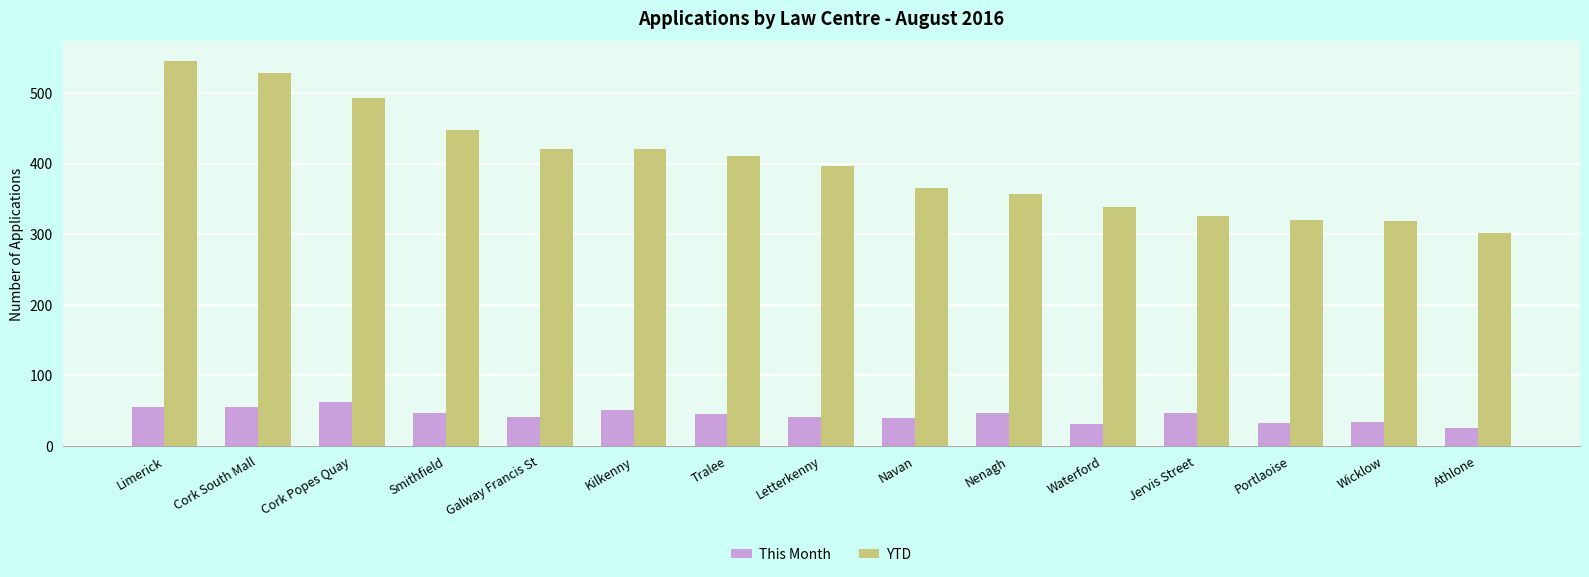

The value of YTD at Letterkenny is 397. True or false?

True